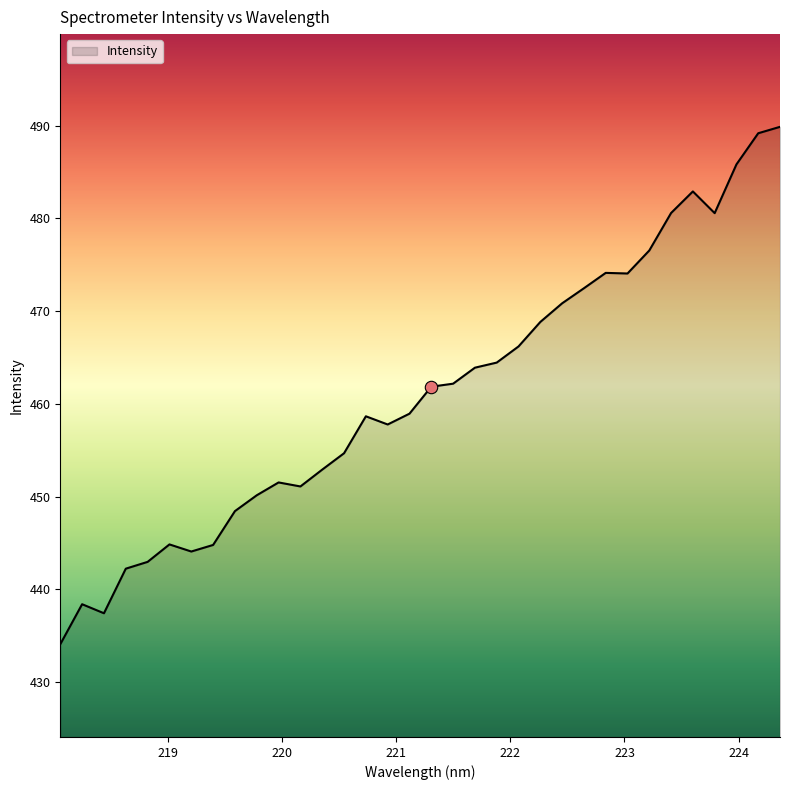

What is the smallest value displayed?

434.1